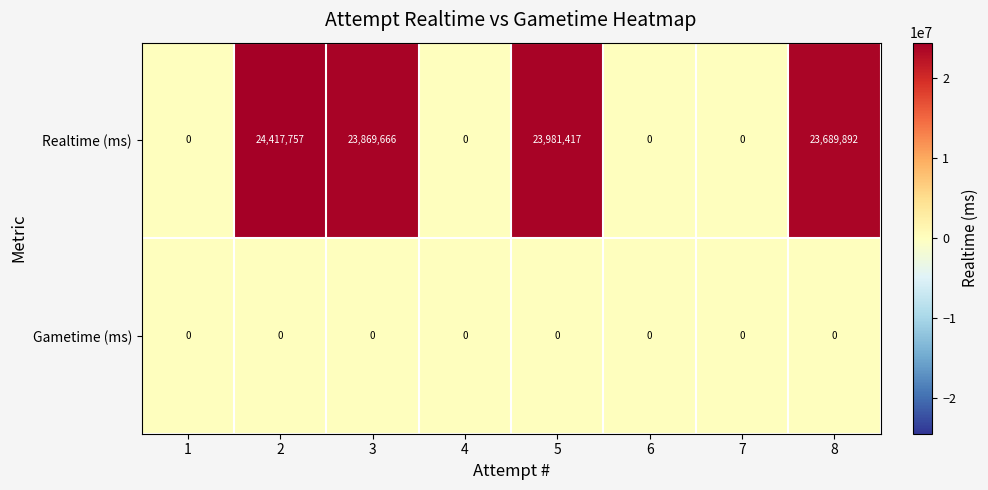

Rank the series by their average value, from lowest to highest.

Gametime (ms), Realtime (ms)